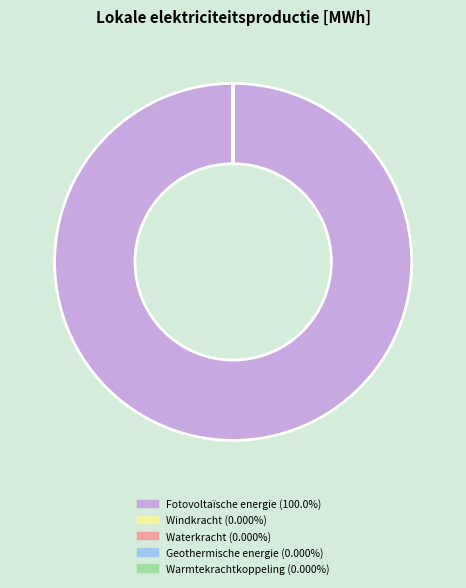

Which slice is the largest?

Fotovoltaïsche energie